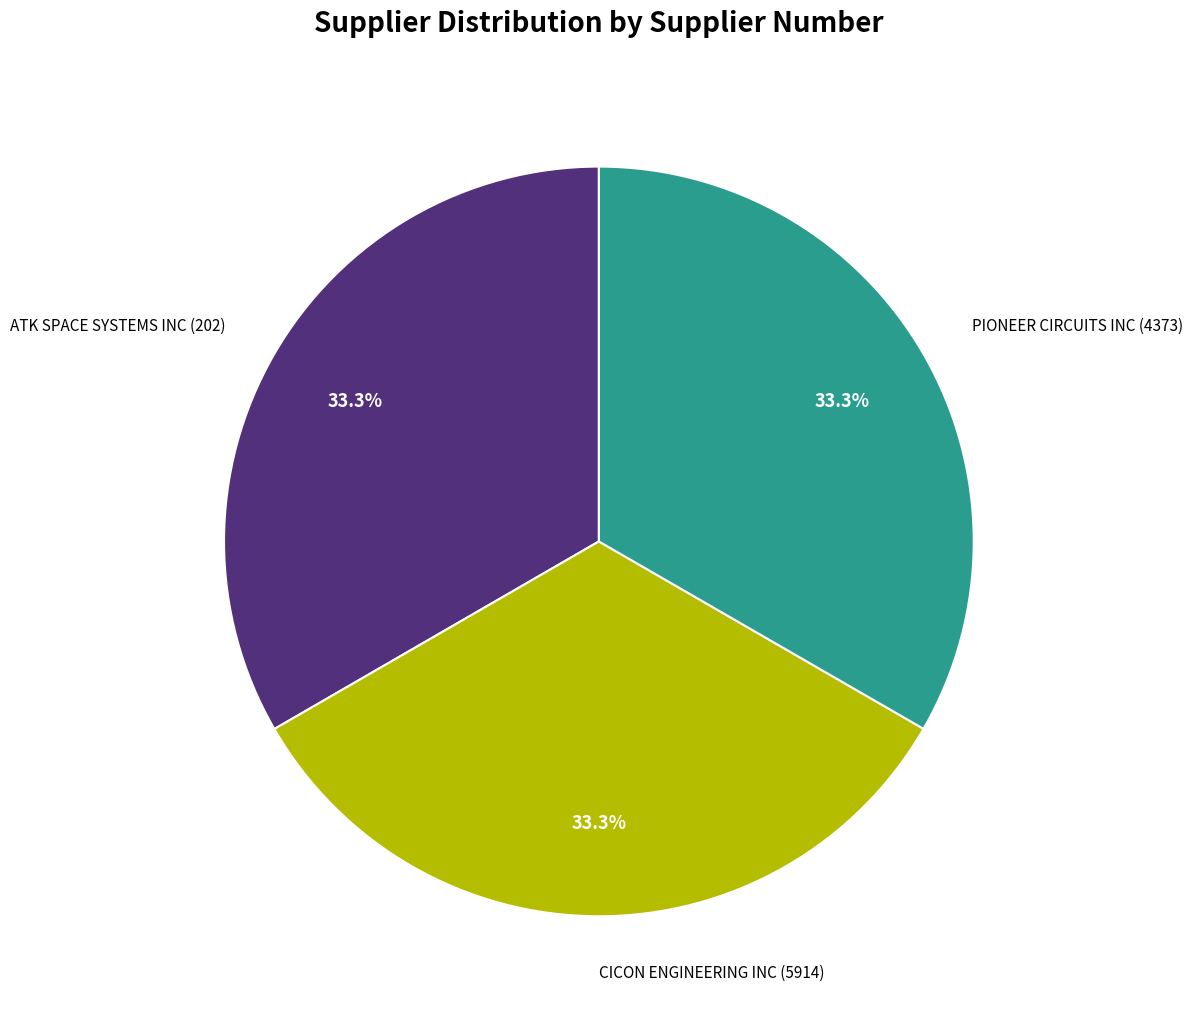

How many segments does this pie chart have?

3